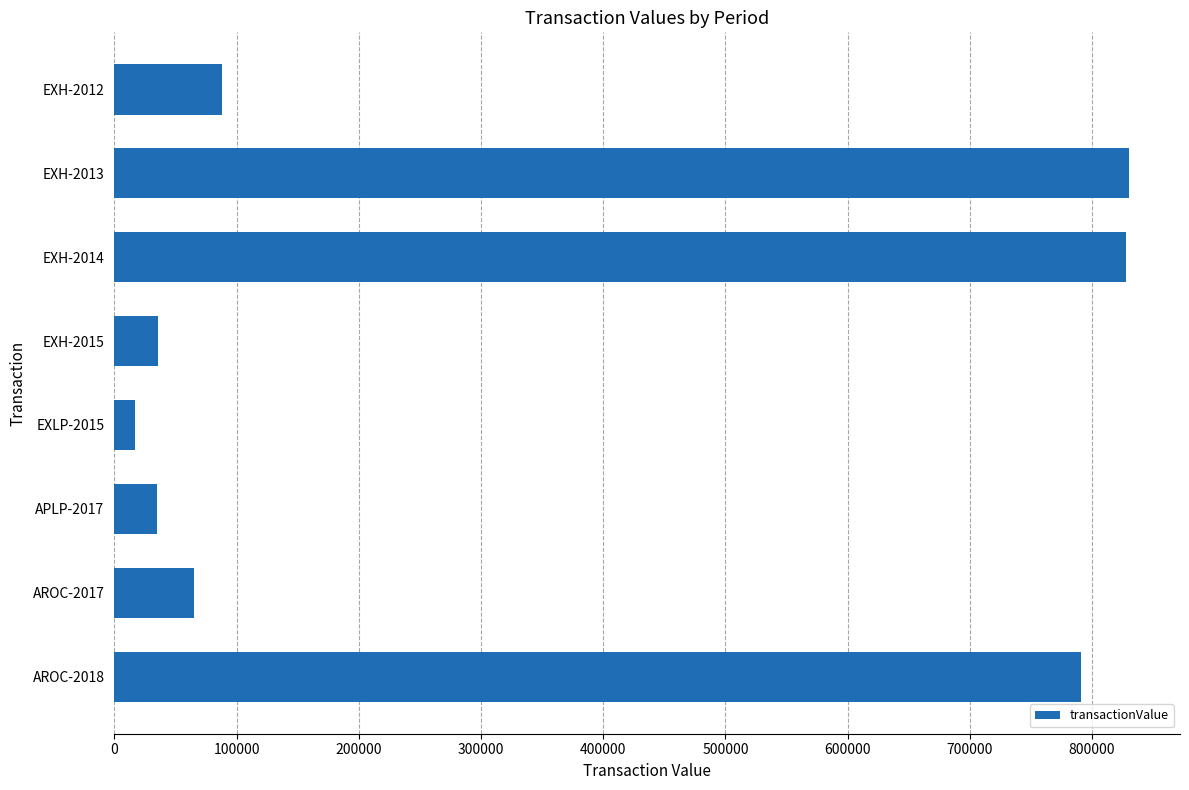

Between EXH-2013 and EXH-2015, which is larger?

EXH-2013